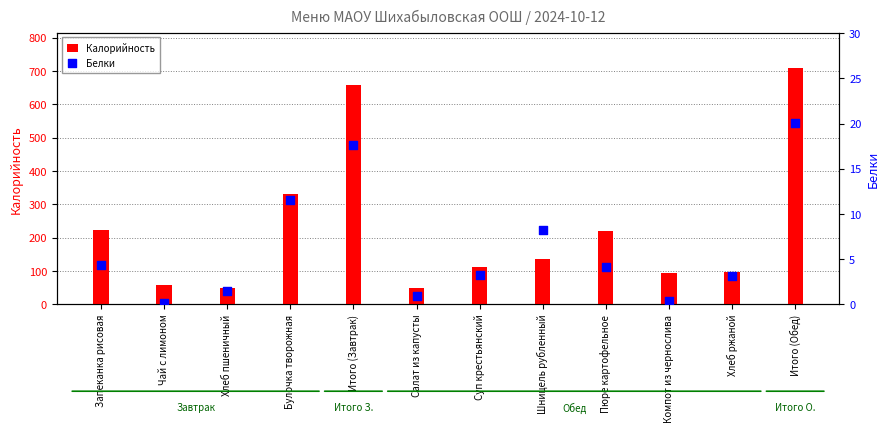

Which series has the largest Y range (max minus min)?

Калорийность